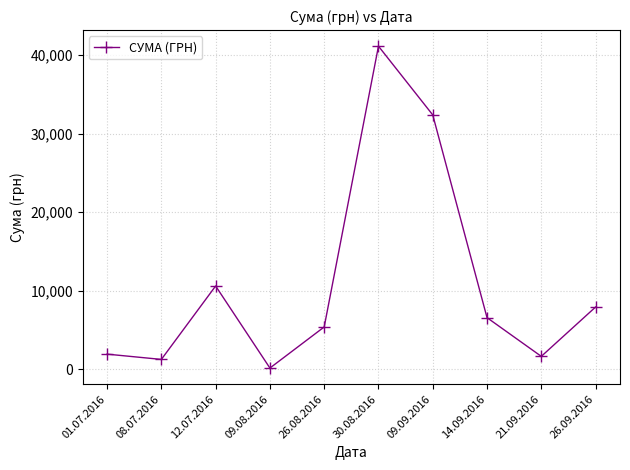

True or false: the data has more than 0 interior local peaks.

True